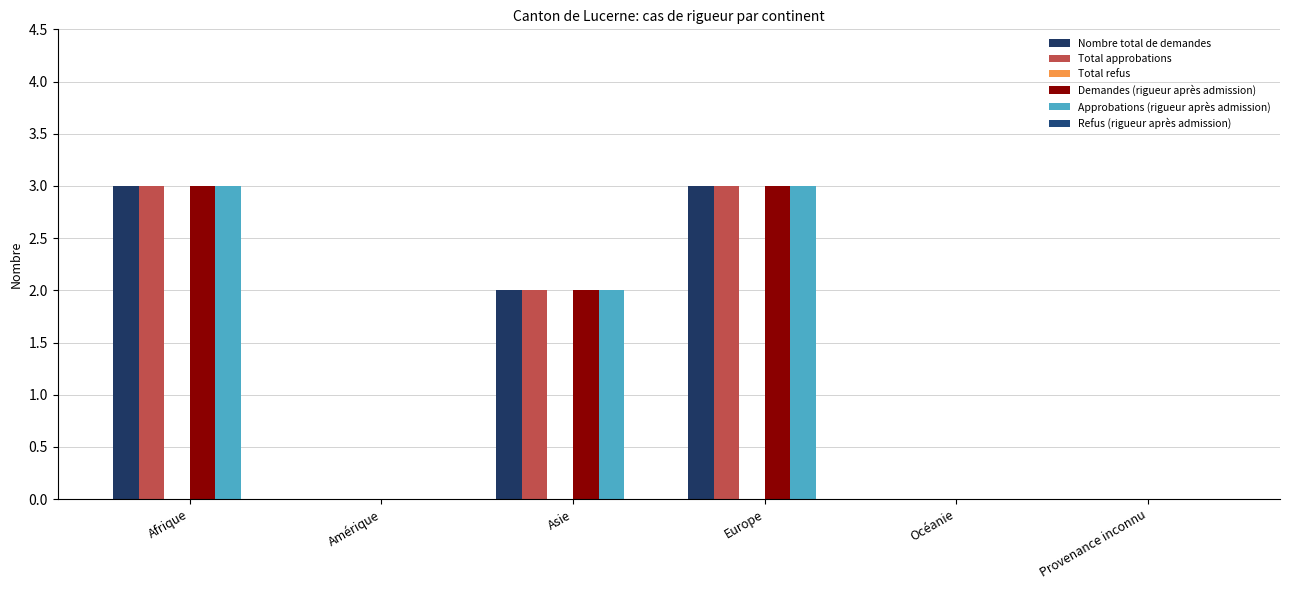

Reading left to right, list all the values displayed in this chart.

Nombre total de demandes: Afrique=3	Amérique=0	Asie=2	Europe=3	Océanie=0	Provenance inconnu=0
Total approbations: Afrique=3	Amérique=0	Asie=2	Europe=3	Océanie=0	Provenance inconnu=0
Total refus: Afrique=0	Amérique=0	Asie=0	Europe=0	Océanie=0	Provenance inconnu=0
Demandes (rigueur après admission): Afrique=3	Amérique=0	Asie=2	Europe=3	Océanie=0	Provenance inconnu=0
Approbations (rigueur après admission): Afrique=3	Amérique=0	Asie=2	Europe=3	Océanie=0	Provenance inconnu=0
Refus (rigueur après admission): Afrique=0	Amérique=0	Asie=0	Europe=0	Océanie=0	Provenance inconnu=0